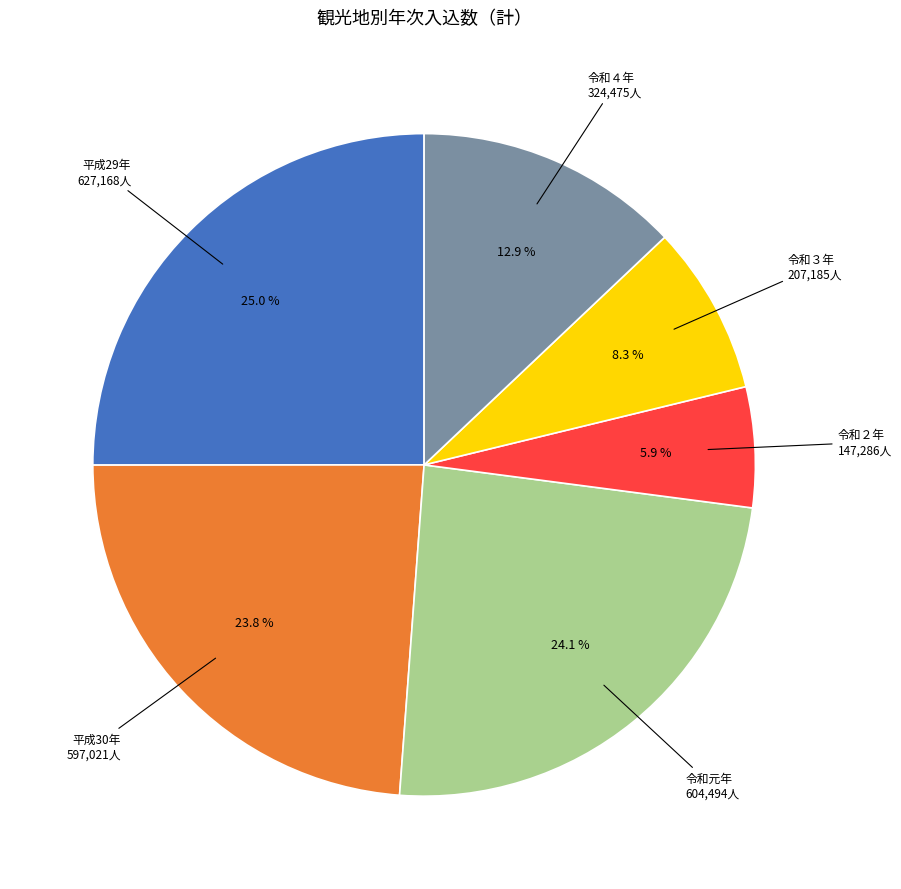

Is there any slice that represents more than half of the pie?

No